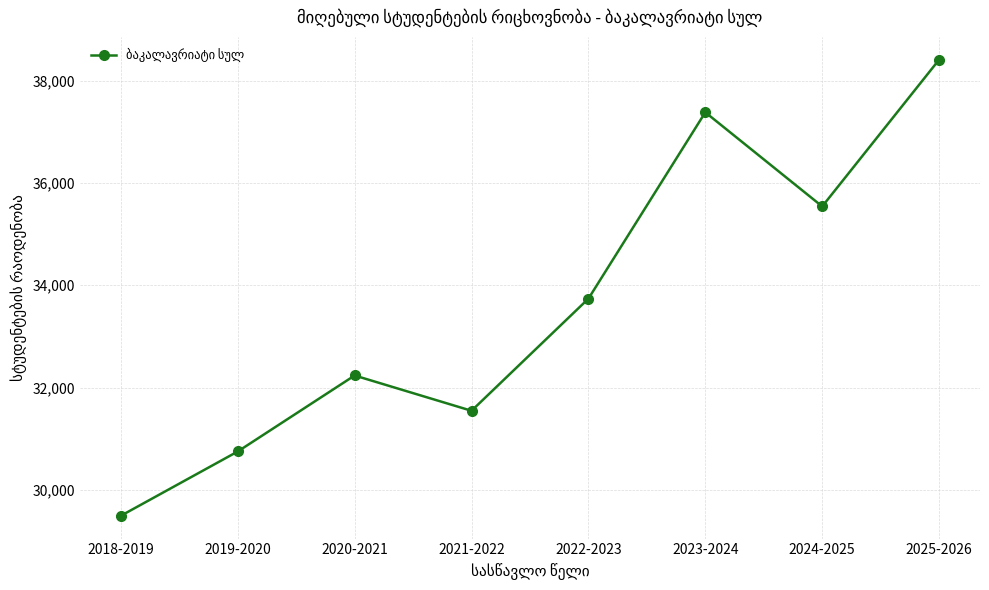

What is the label of the 1st point from the right?

2025-2026